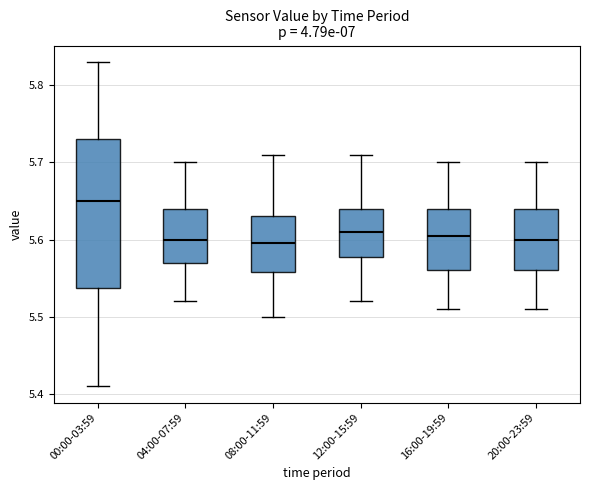

Reading left to right, read every box against the y-axis: the position of its median line, the range the box covers, and the ends of its whiskers. The values are not printed on the chart, so give them approximately, as read against the axis.

00:00-03:59: median 5.65, box 5.54 to 5.73, whiskers 5.41 to 5.83
04:00-07:59: median 5.60, box 5.57 to 5.64, whiskers 5.52 to 5.70
08:00-11:59: median 5.60, box 5.56 to 5.63, whiskers 5.50 to 5.71
12:00-15:59: median 5.61, box 5.58 to 5.64, whiskers 5.52 to 5.71
16:00-19:59: median 5.61, box 5.56 to 5.64, whiskers 5.51 to 5.70
20:00-23:59: median 5.60, box 5.56 to 5.64, whiskers 5.51 to 5.70